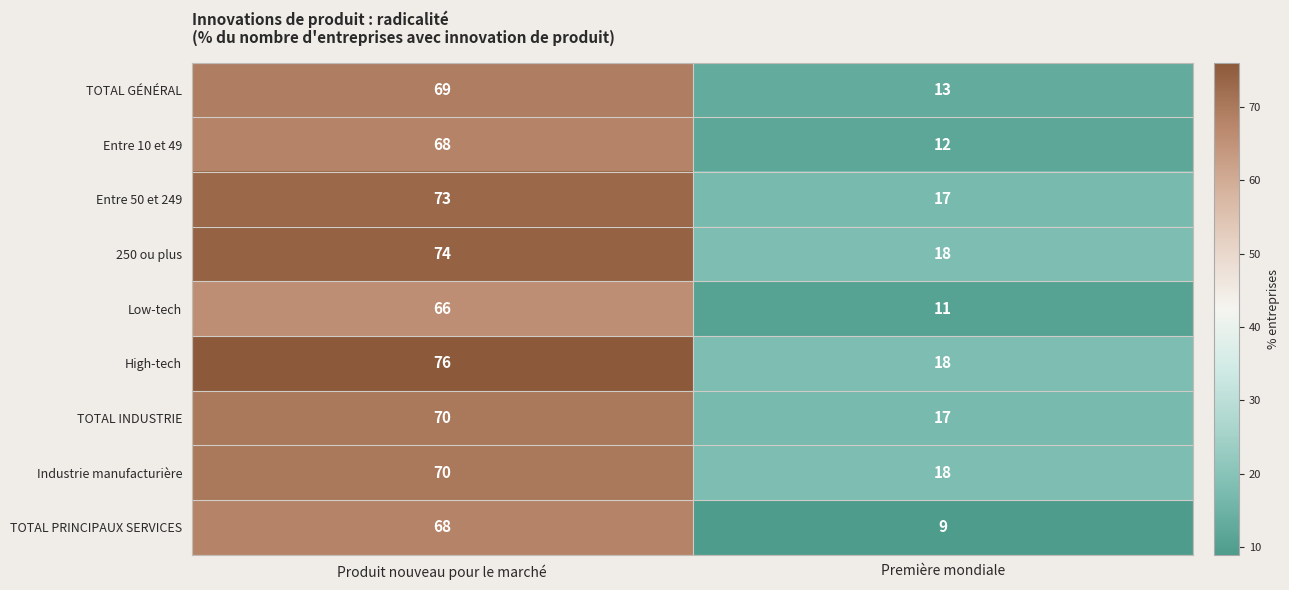

At how many categories does at least one series exceed 48?

1